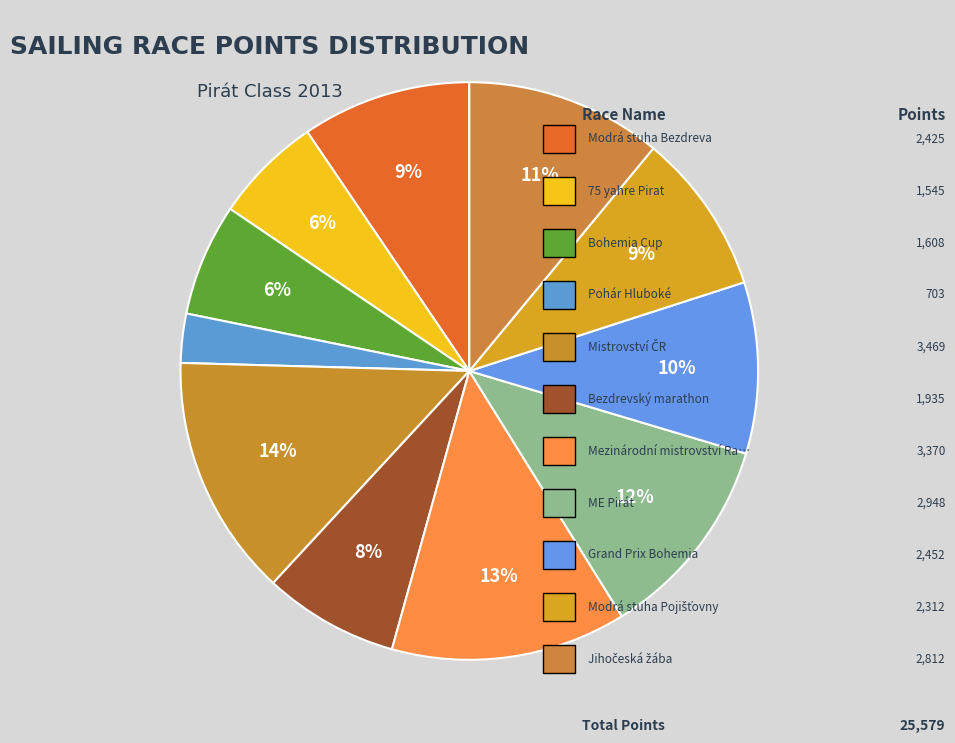

How many segments does this pie chart have?

11